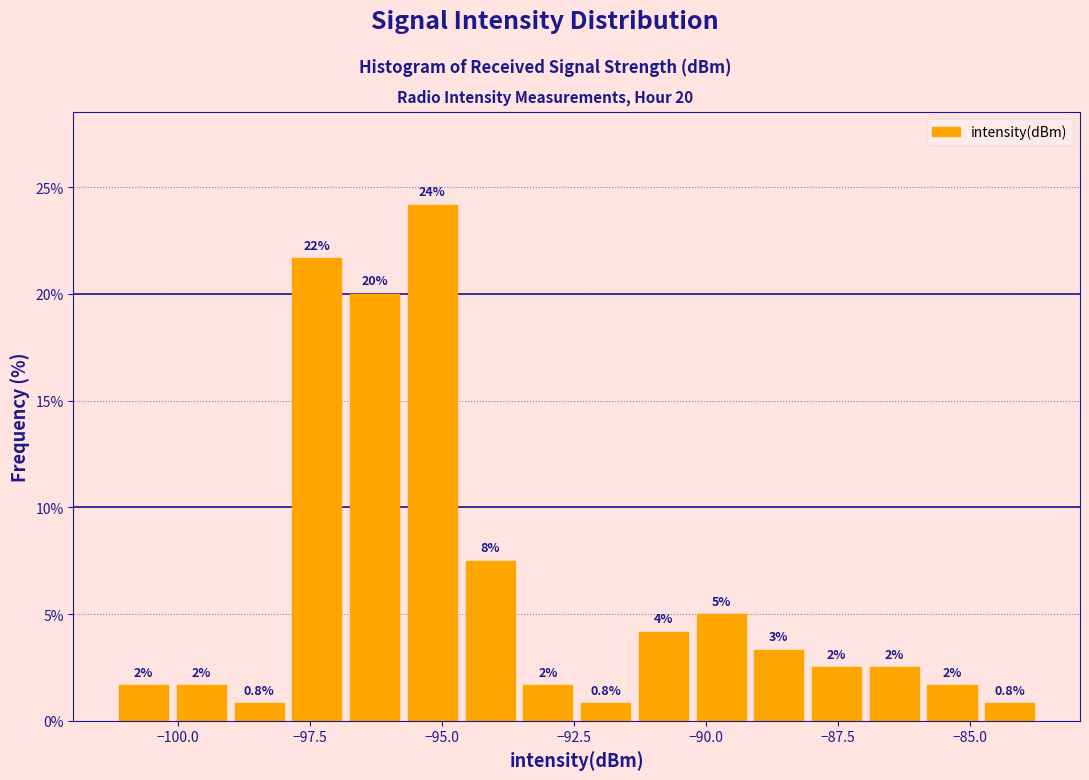

Around what value on the x-axis is the tallest bar? Give the approximate position of its centre, as read against the axis.

-95.0